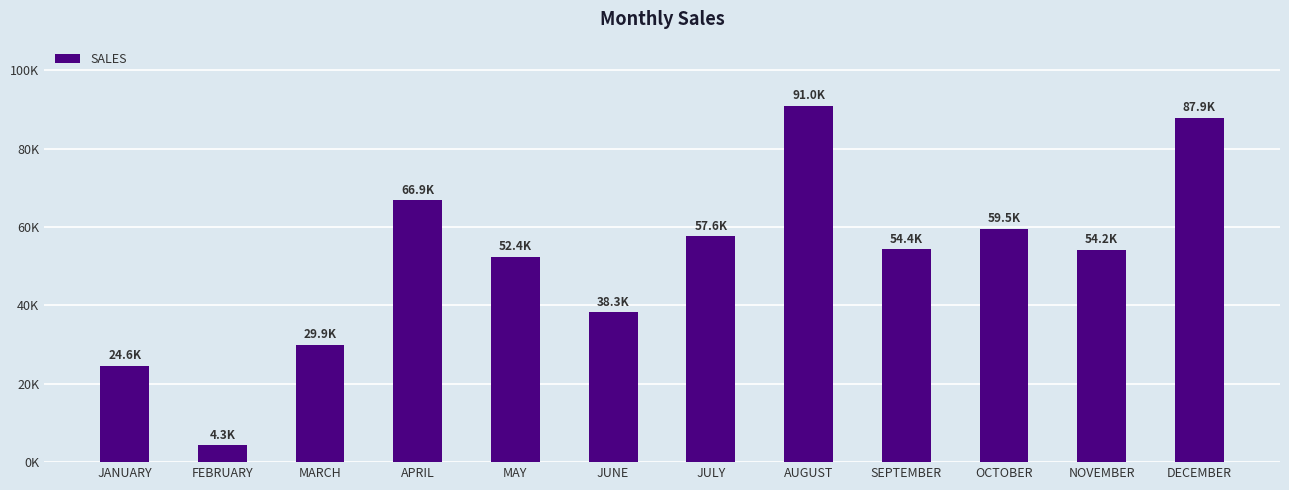

What is the label of the 10th bar from the left?

OCTOBER